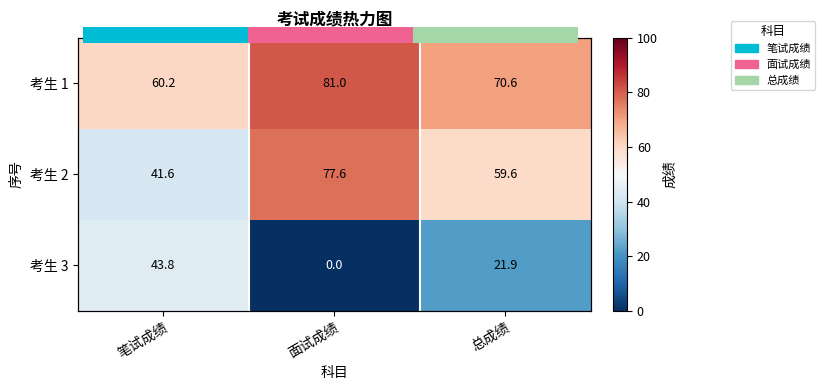

The value of 考生 1 at 总成绩 is 122.0. True or false?

False